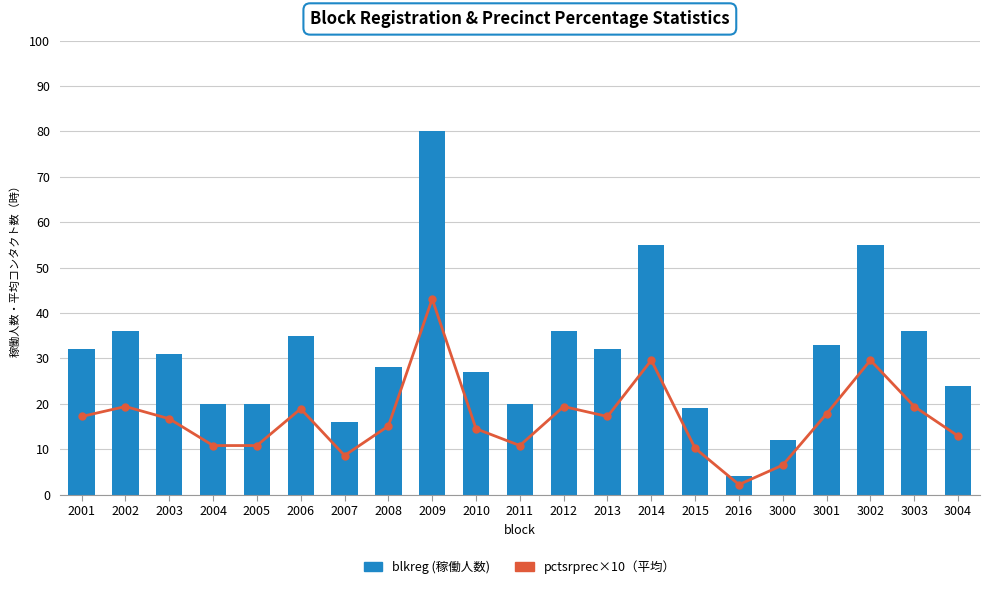

Between 2013 and 2011, which is larger?

2013